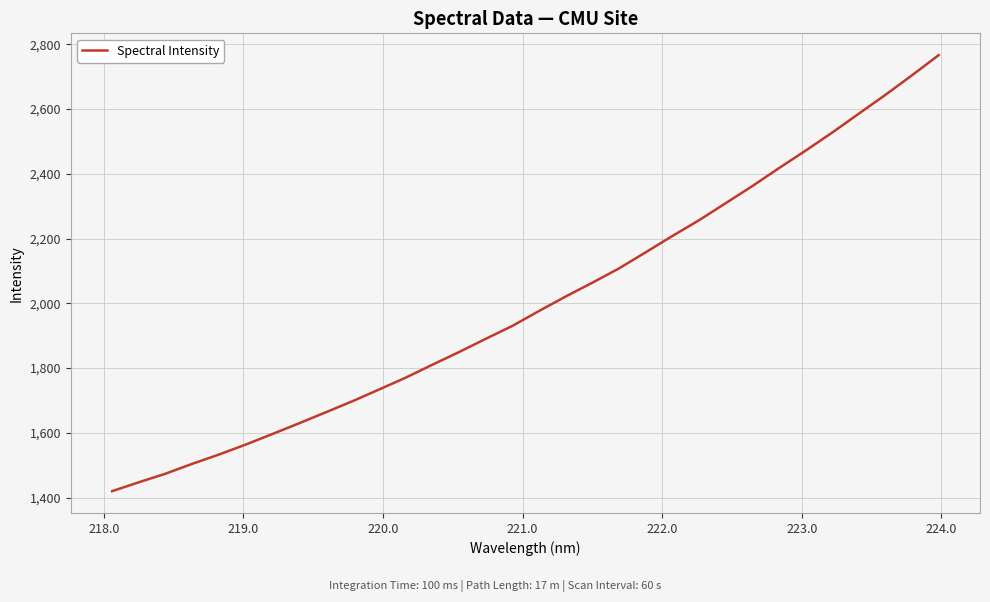

What is the minimum value shown in the chart?

1420.0